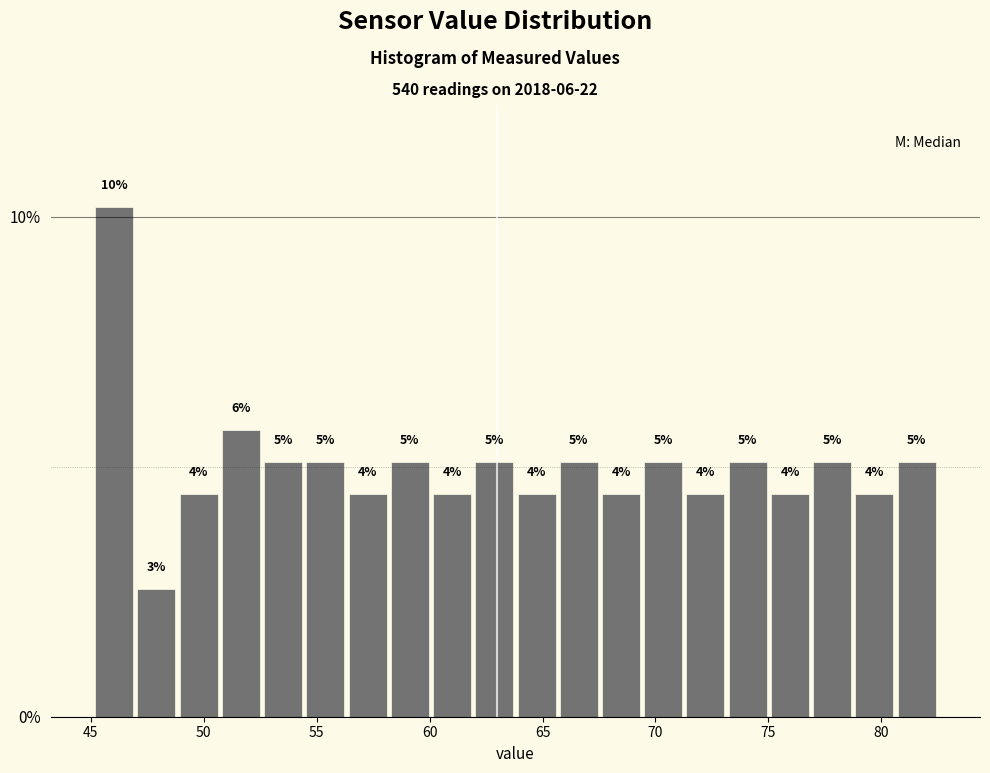

Read against the x-axis, roughly where is the centre of the tallest bar?

46.0